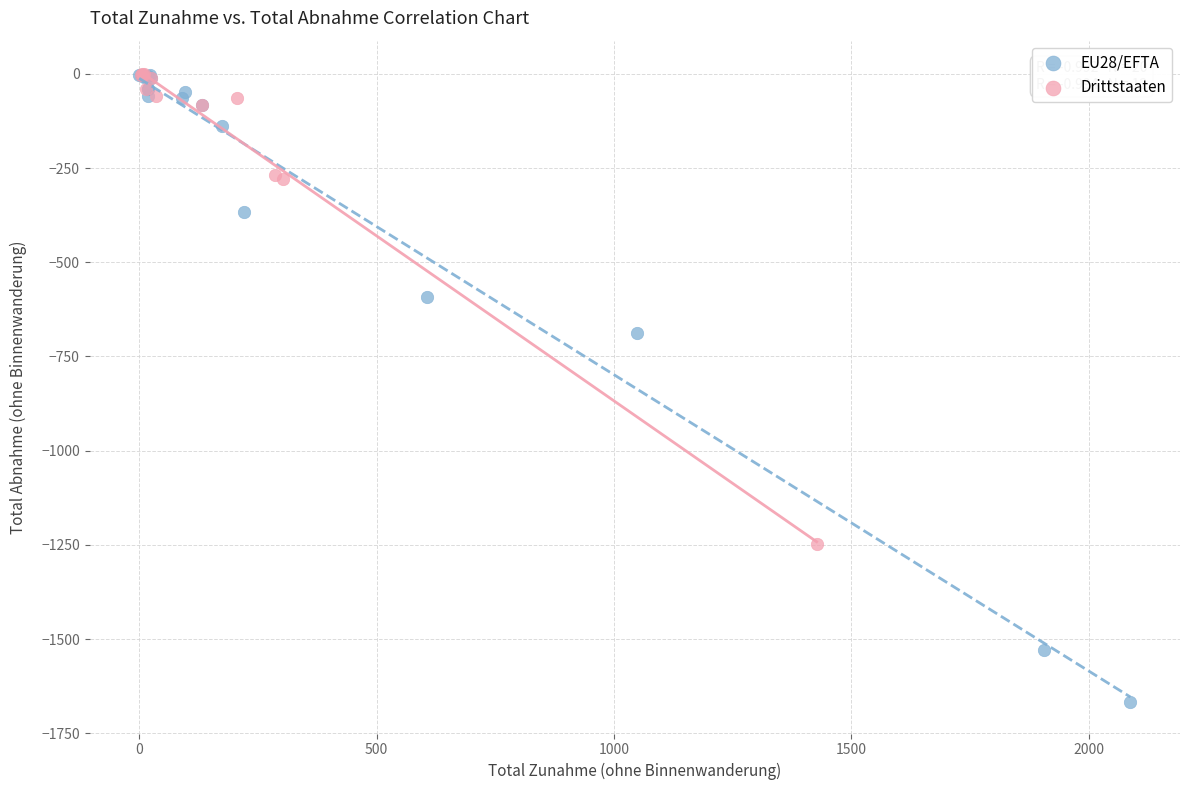

Which series reaches the minimum Y coordinate?

EU28/EFTA